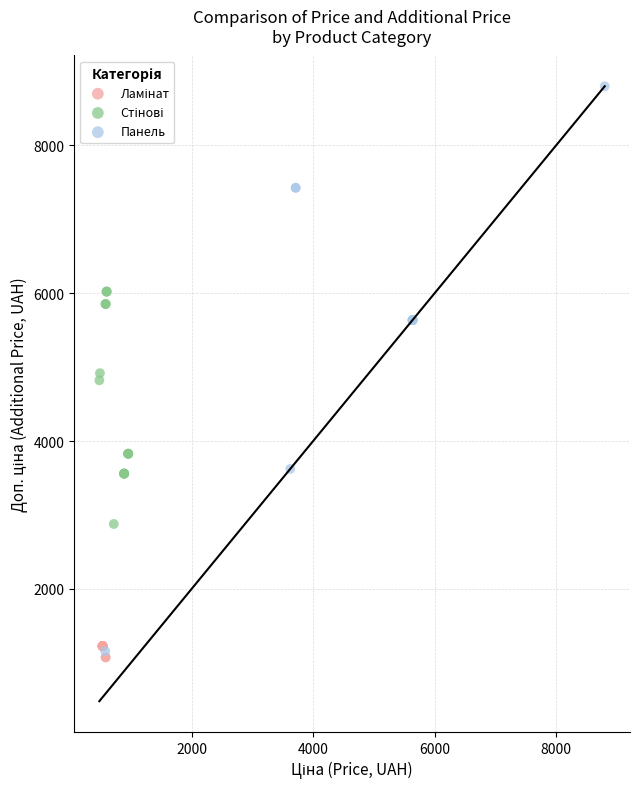

Which series contains the highest Y value?

Панель